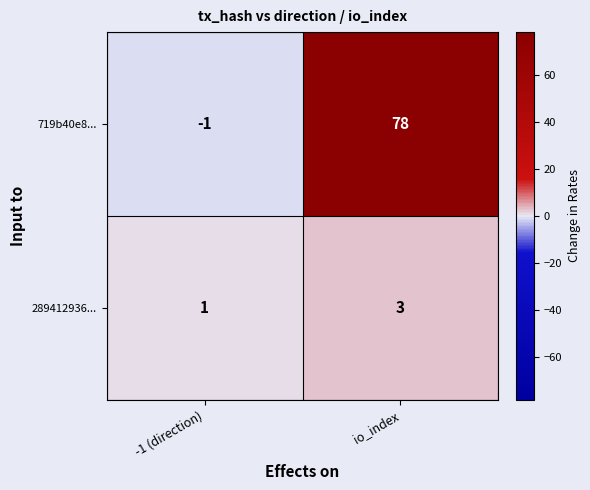

List the series in order of their peak value, lowest first.

289412936..., 719b40e8...